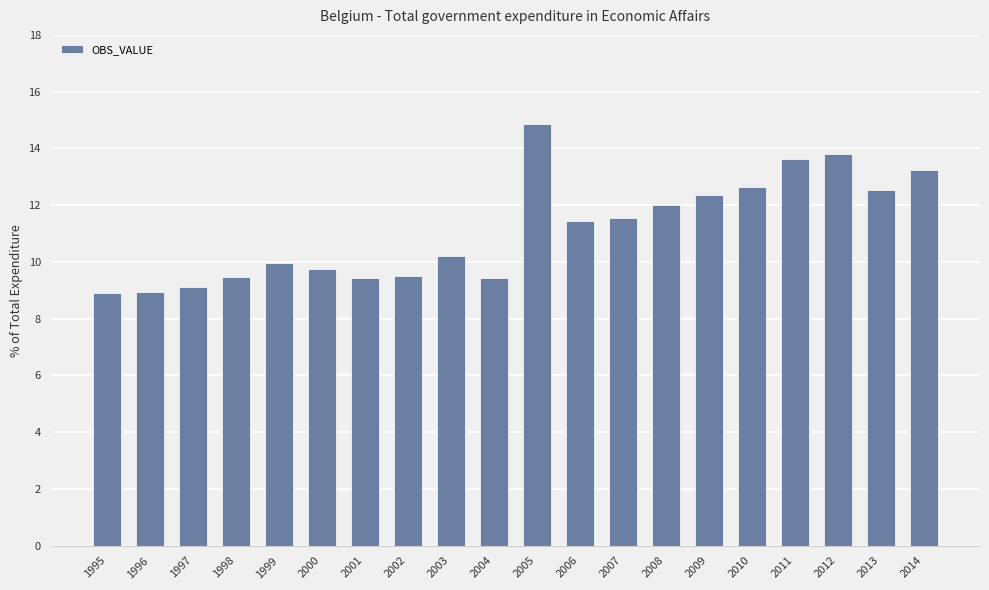

True or false: the data shows 12.5 at 2013.

True